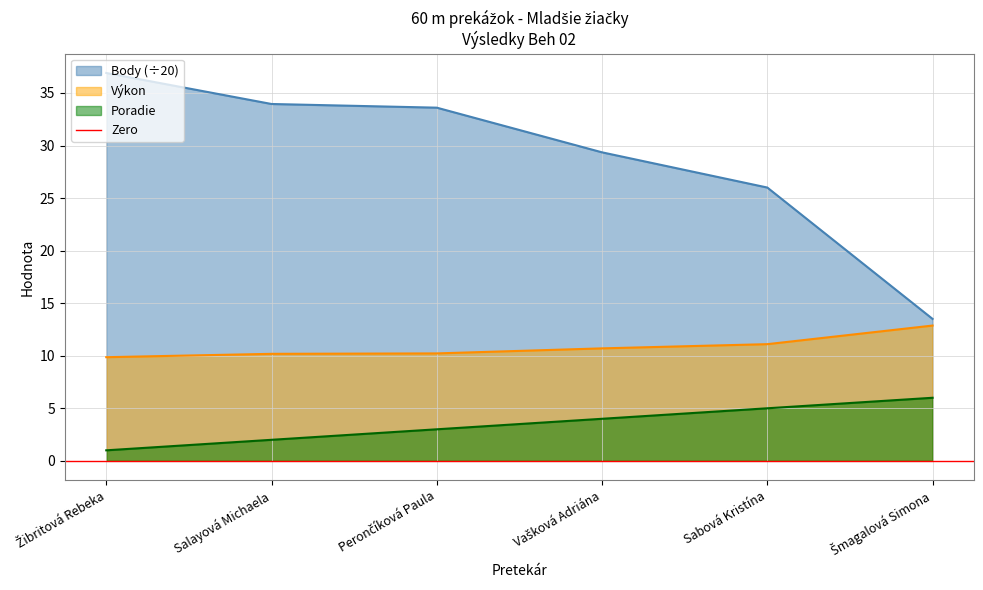

Which series has the largest total across all categories?

Body